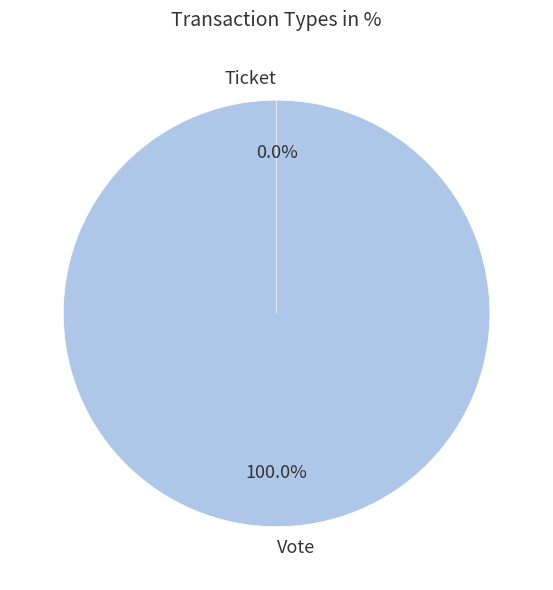

To the nearest percent, what percentage of the pie is Vote?

100%